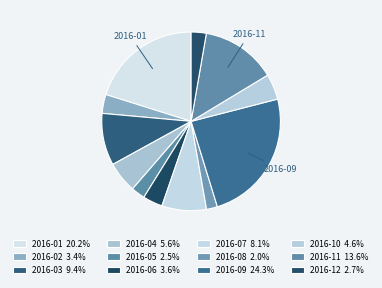

Combined, do 2016-09 and 2016-02 account for over 50%?

No